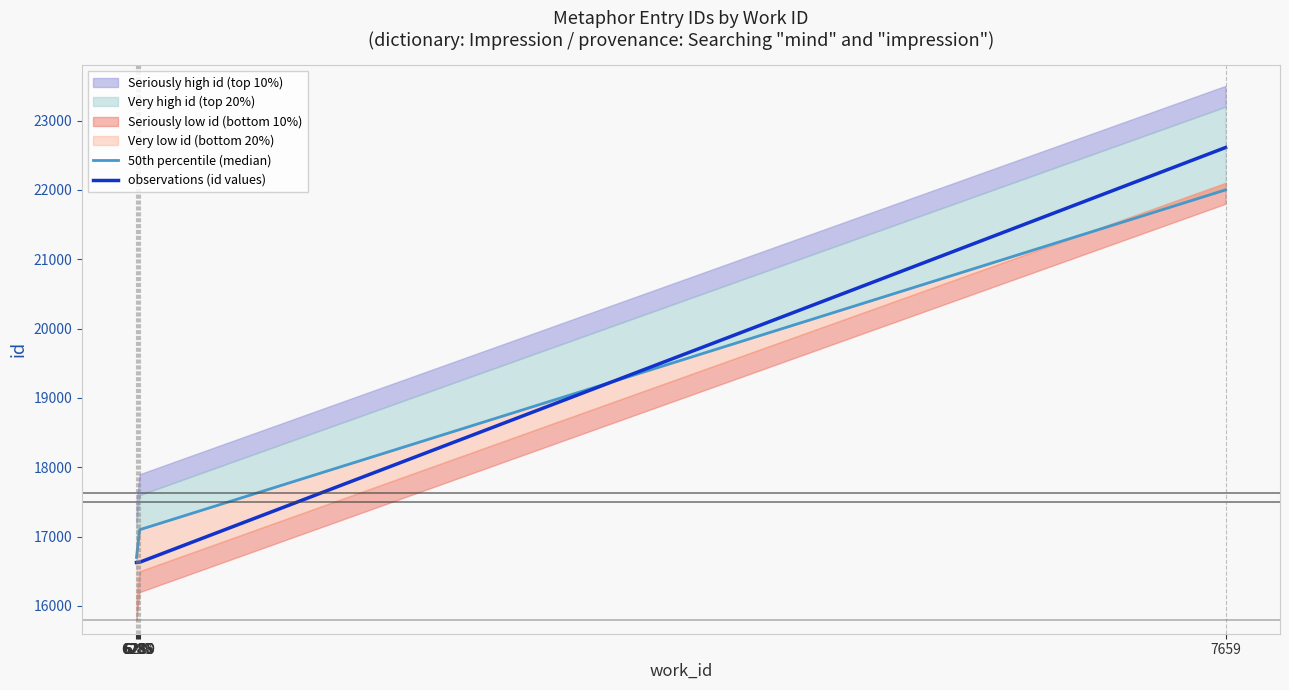

What is the difference between the highest and lowest values at 6285?

73